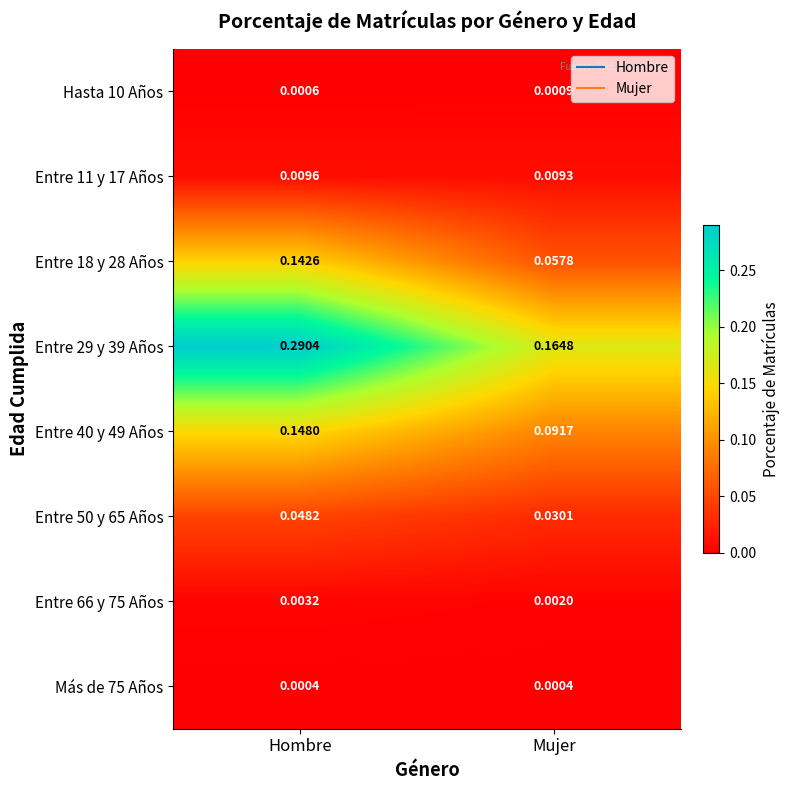

At which category is the sum across all series the highest?

Hombre